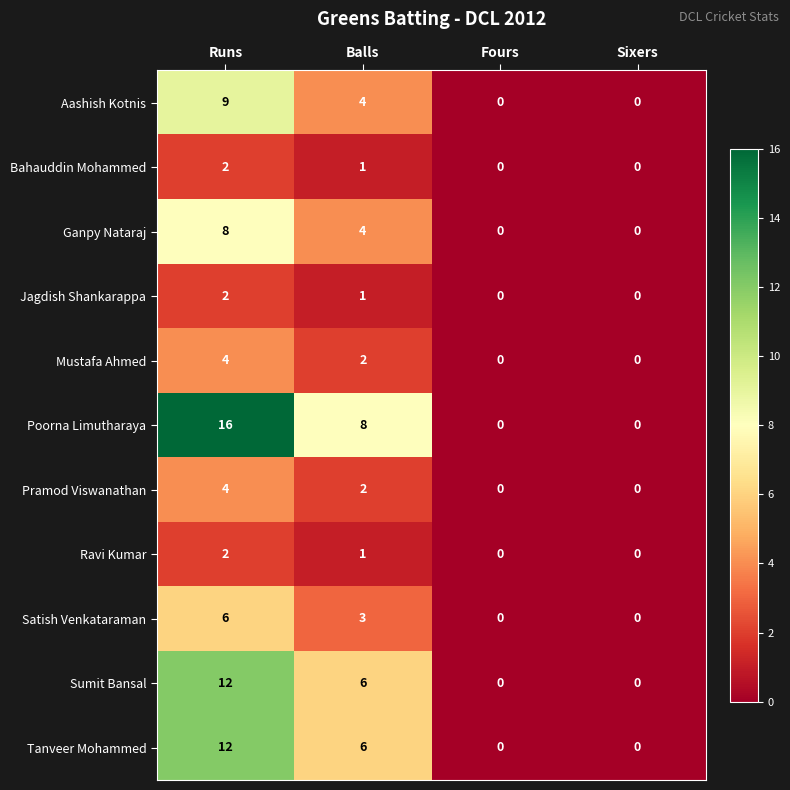

How many Pramod Viswanathan values are between 0 and 4?

4